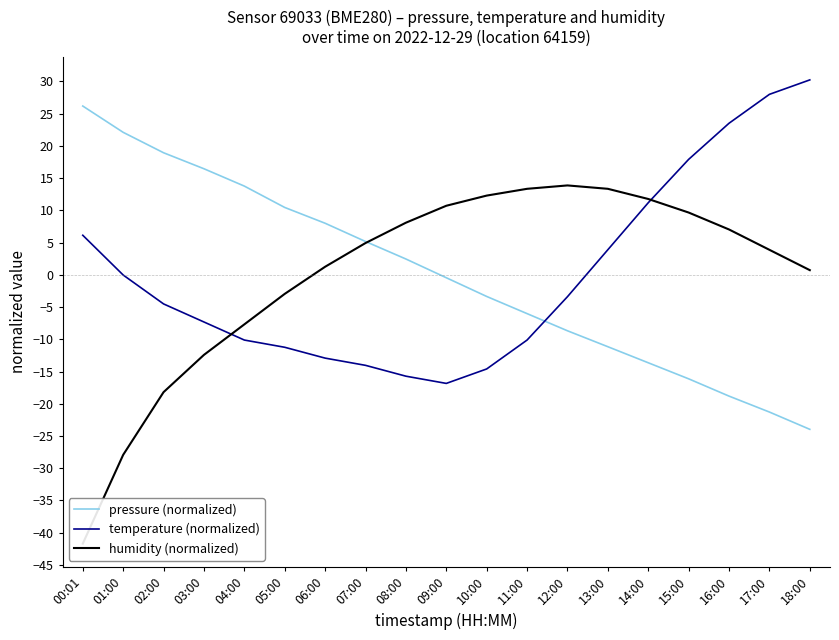

Reading left to right, list all the values displayed in this chart.

pressure (normalized): 26.2	22.1	18.9	16.5	13.8	10.5	8.0	5.2	2.5	-0.5	-3.4	-6.0	-8.7	-11.2	-13.6	-16.1	-18.8	-21.3	-24.0
temperature (normalized): 6.1	-0.0	-4.5	-7.3	-10.1	-11.2	-12.9	-14.0	-15.7	-16.8	-14.6	-10.1	-3.4	3.9	11.2	17.9	23.5	28.0	30.2
humidity (normalized): -41.7	-27.9	-18.2	-12.4	-7.7	-3.0	1.3	4.9	8.1	10.7	12.3	13.3	13.9	13.3	11.8	9.7	7.0	3.9	0.7